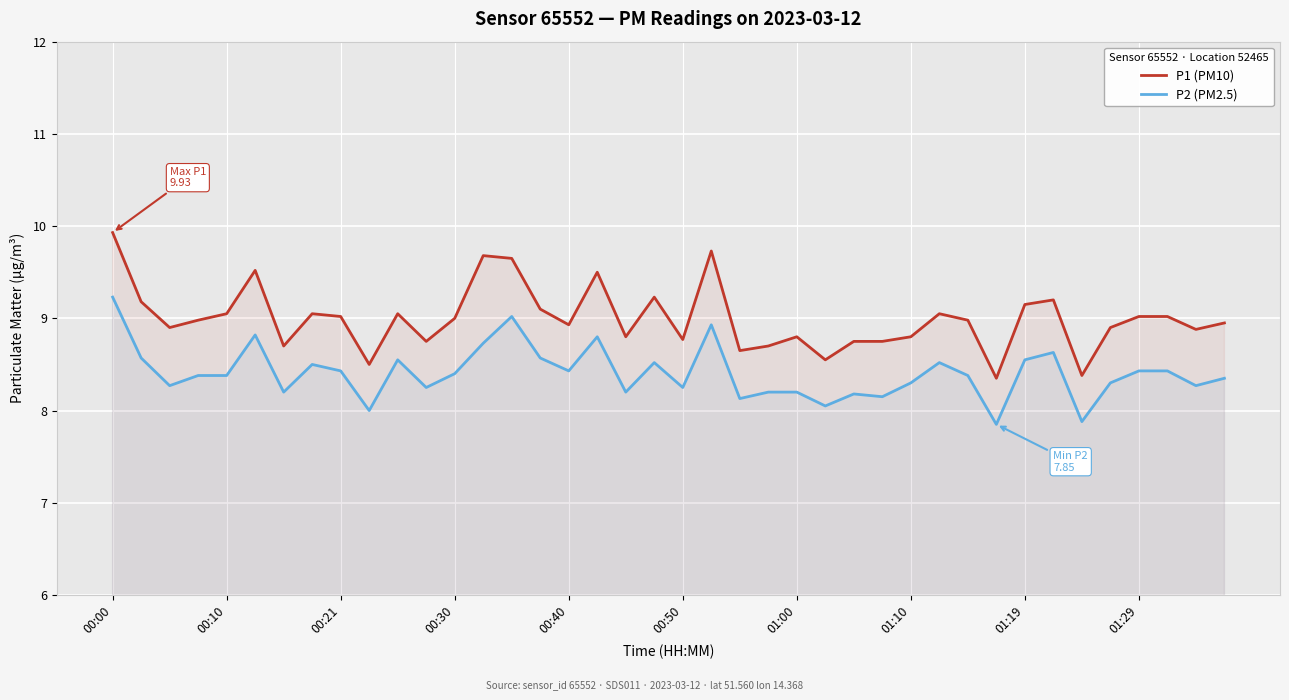

What is the greatest value displayed?

9.9